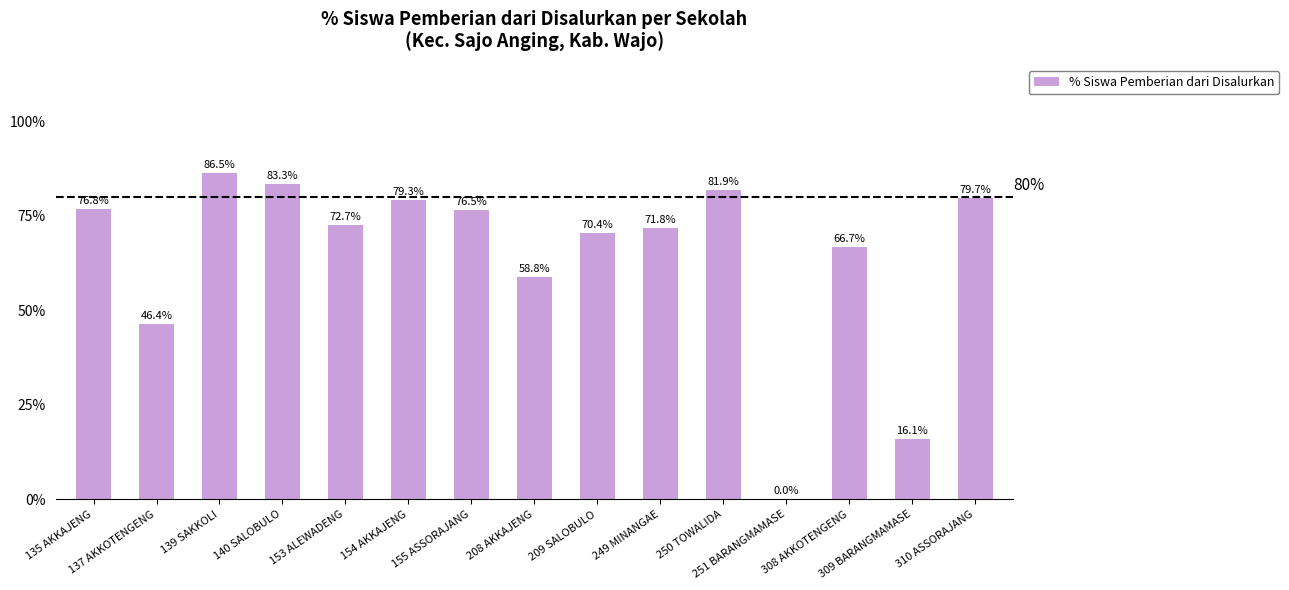

What is the greatest value displayed?

86.5